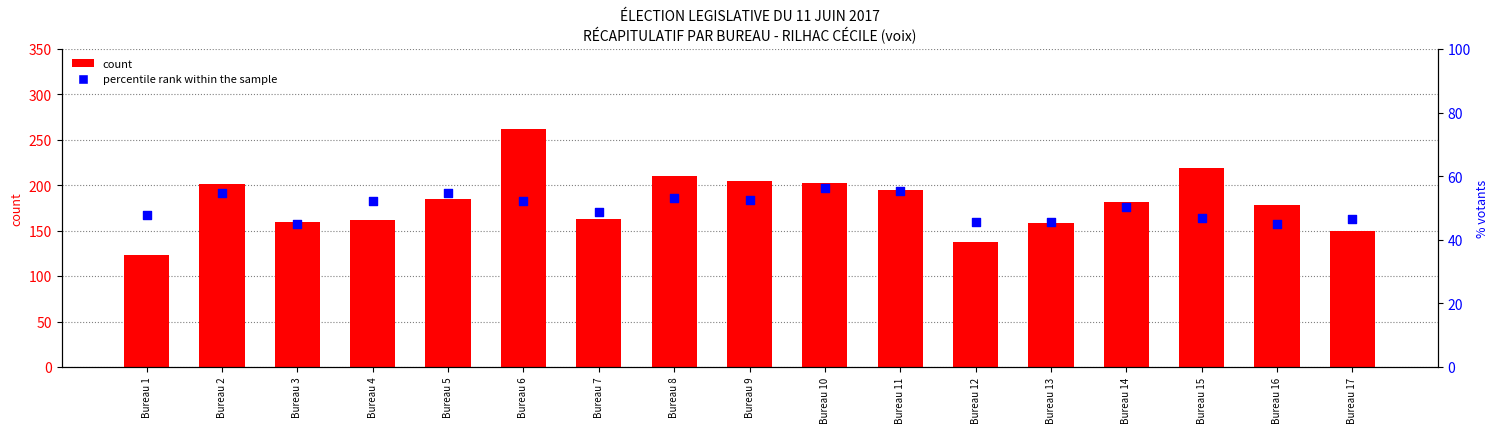

At how many categories does at least one series exceed 230?

1